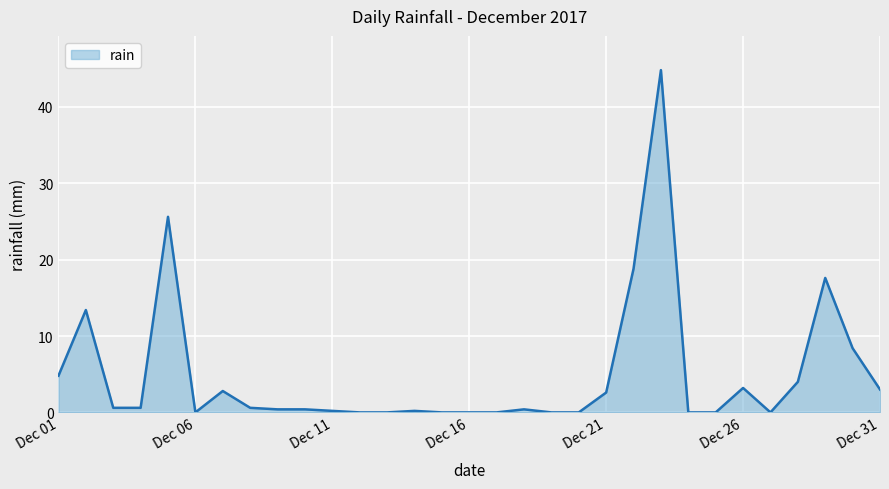

What is the greatest value displayed?

44.8